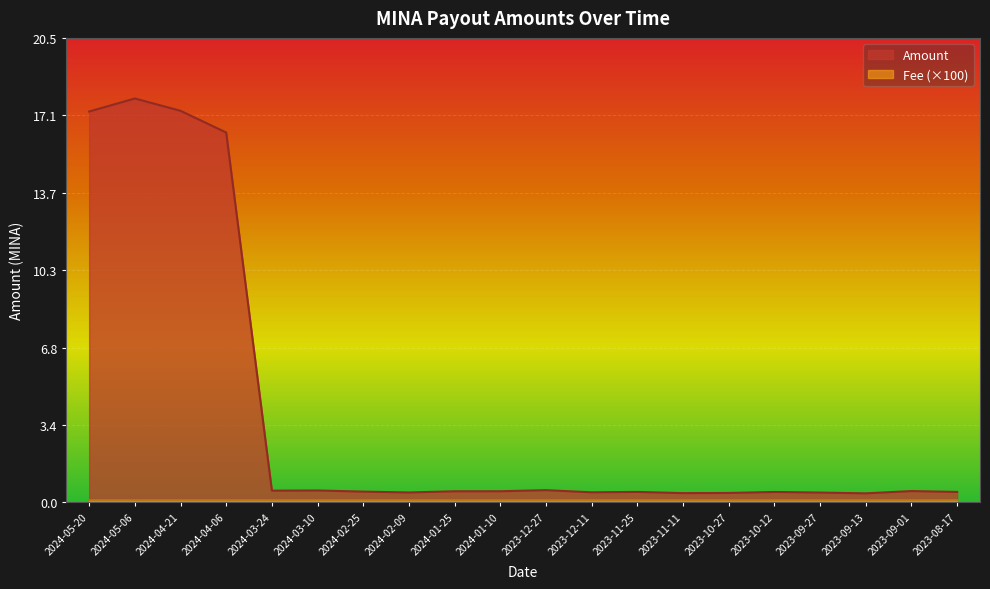

How many categories are shown in the chart?

20